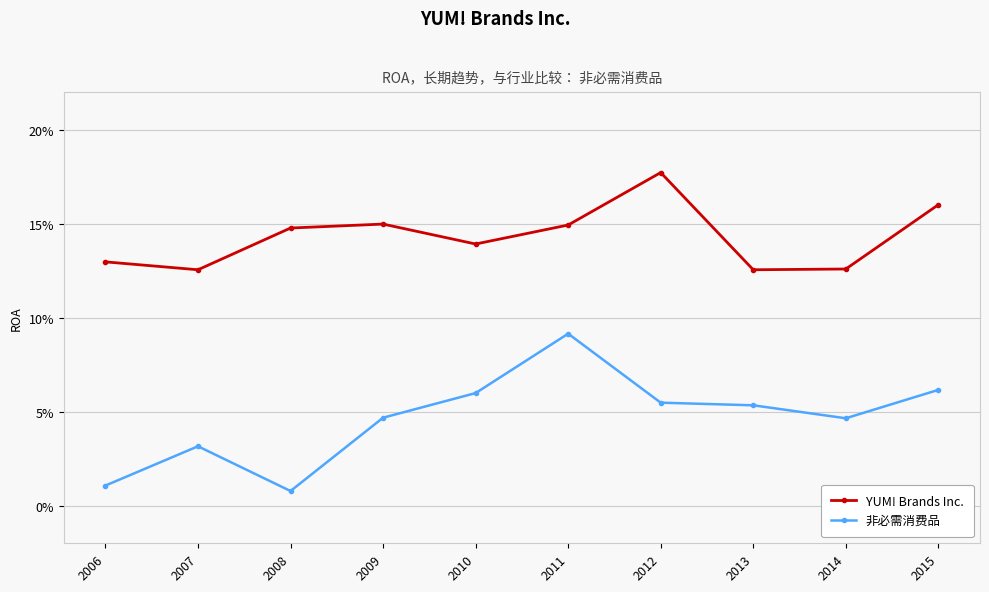

Which has a higher value, 2012 or 2011?

2012